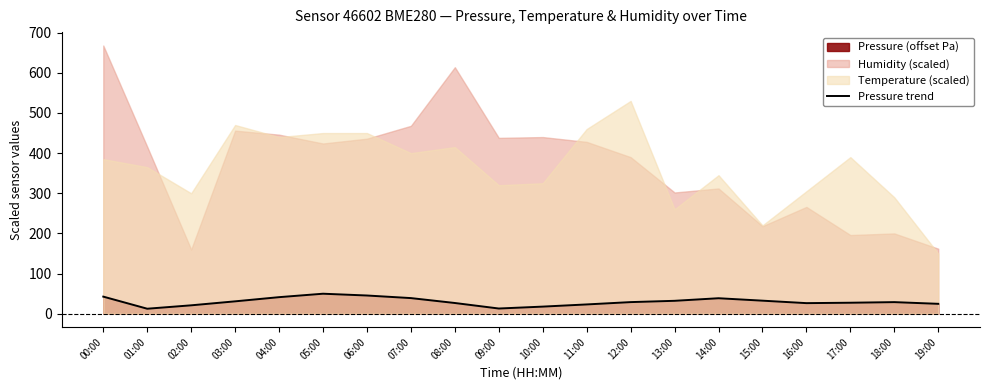

How many interior local peaks (higher than both neighbors) does the data have?

3